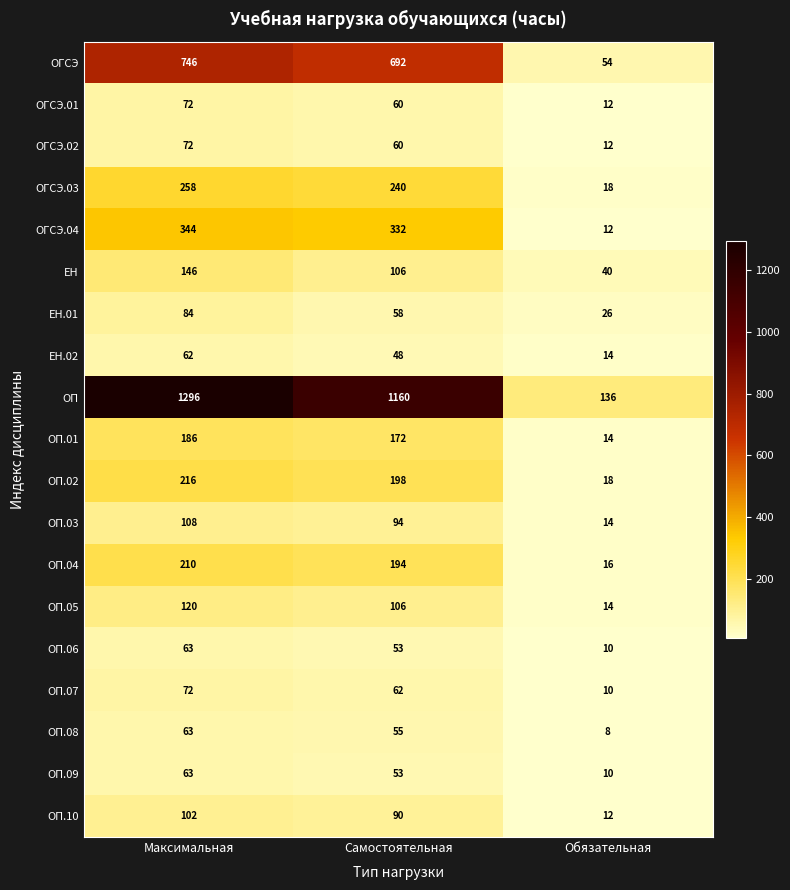

Where does the ОГСЭ.03 series first go above 240?

Максимальная